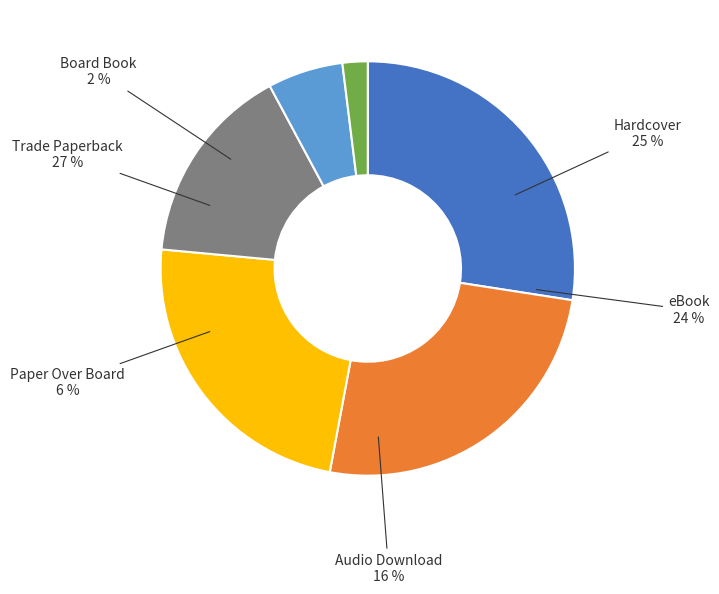

True or false: Trade Paperback accounts for 39% of the total.

False